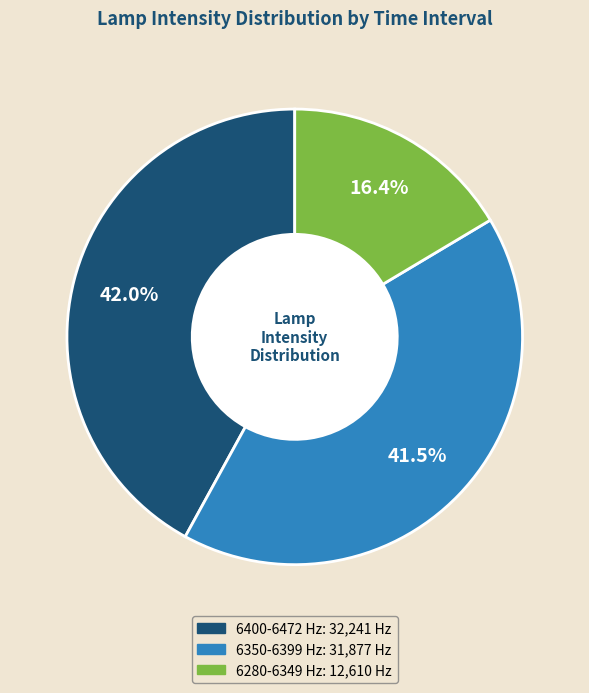

To the nearest percent, what is the average slice percentage?

33%